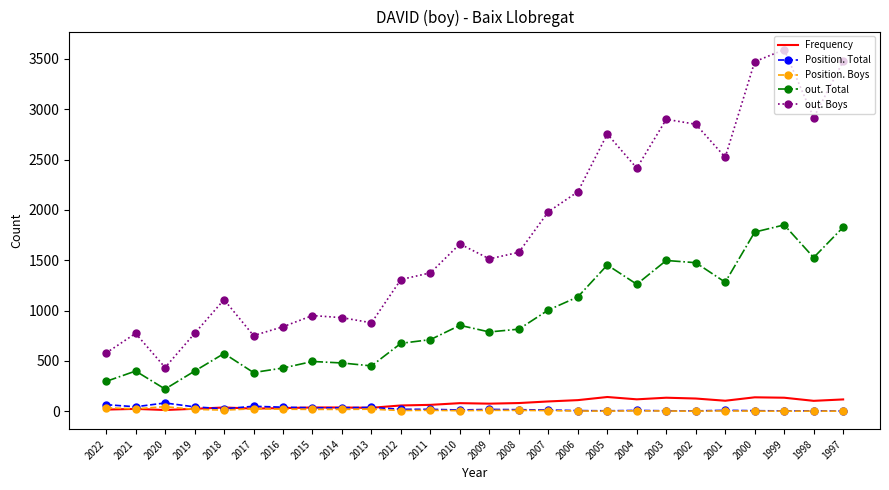

What is the sum of all out. Boys values?

46522